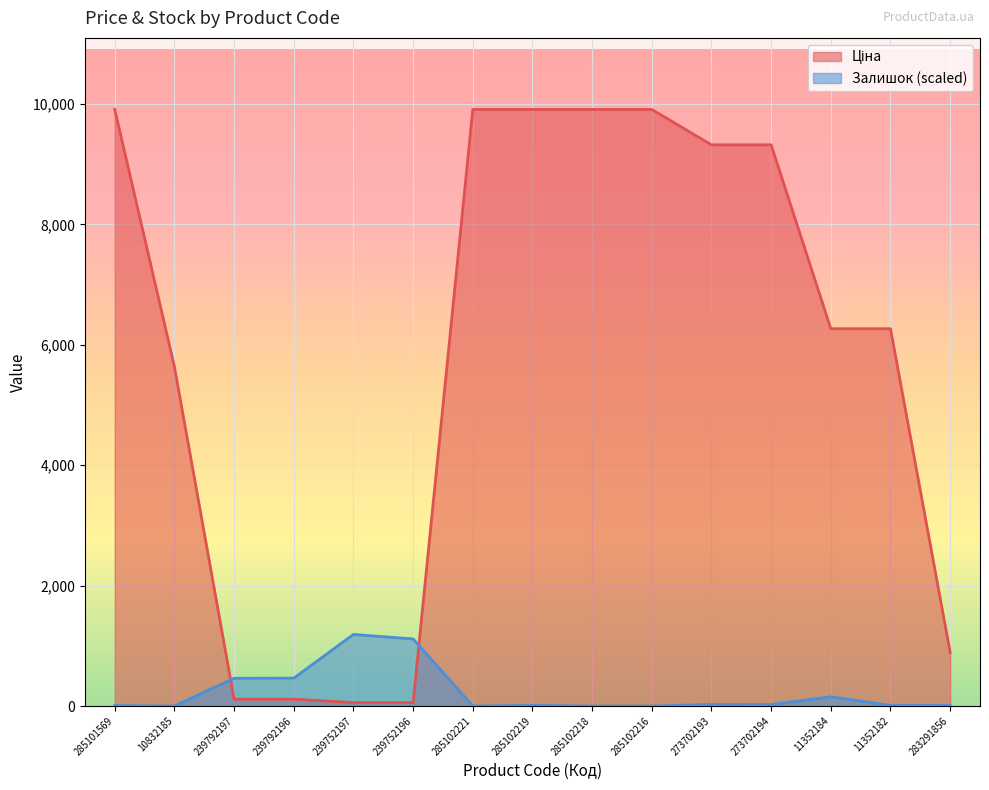

What is the label of the 3rd point from the right?

11352184